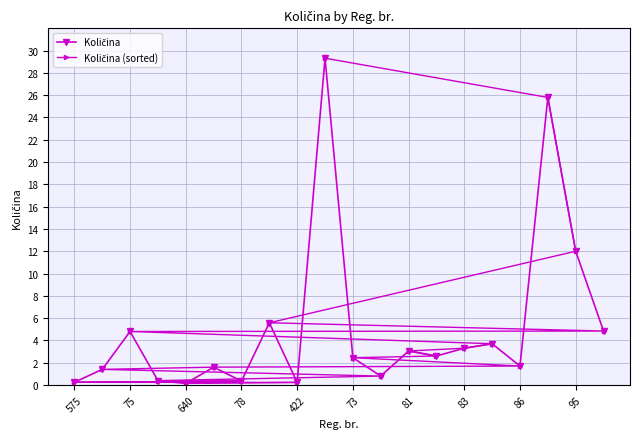

List the series in order of their peak value, lowest first.

Količina, Količina (sorted)